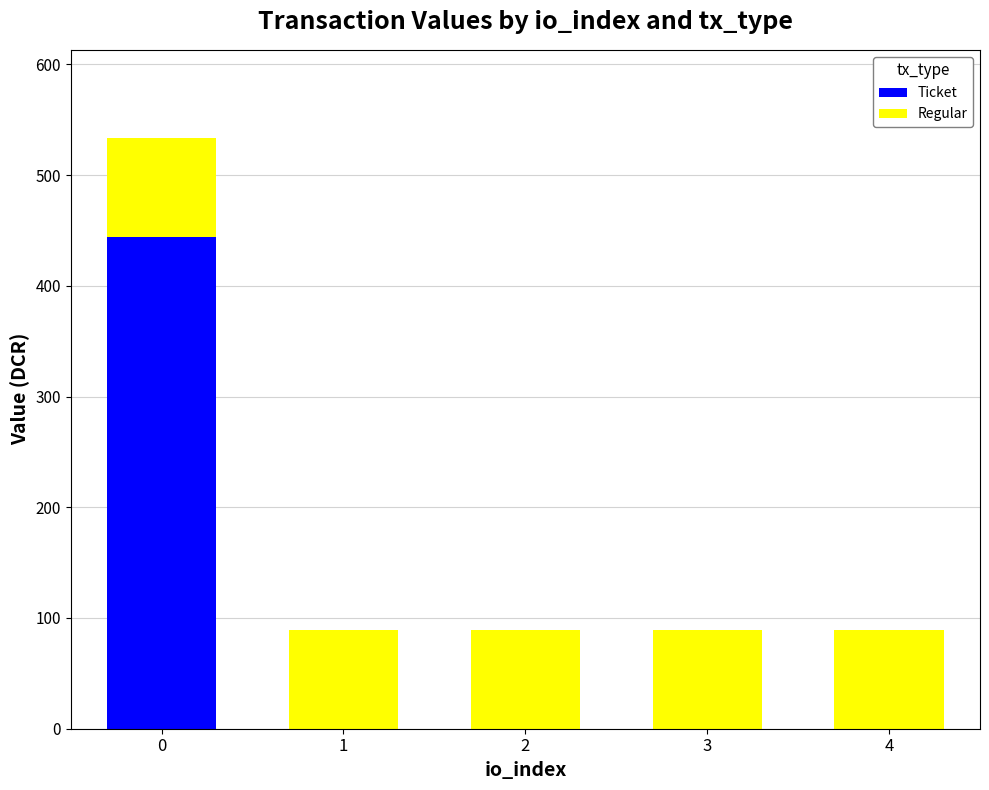

What is the total value across all series at 2?

88.9